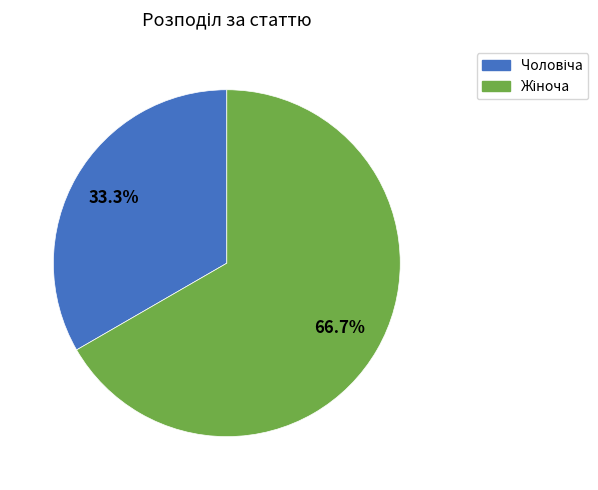

How many slices are in this pie chart?

2